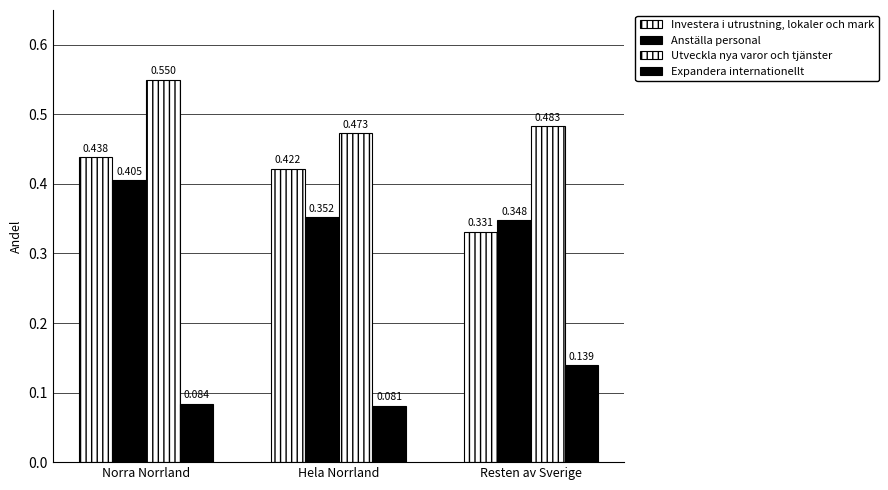

Which series has the widest spread of values?

Investera i utrustning, lokaler och mark